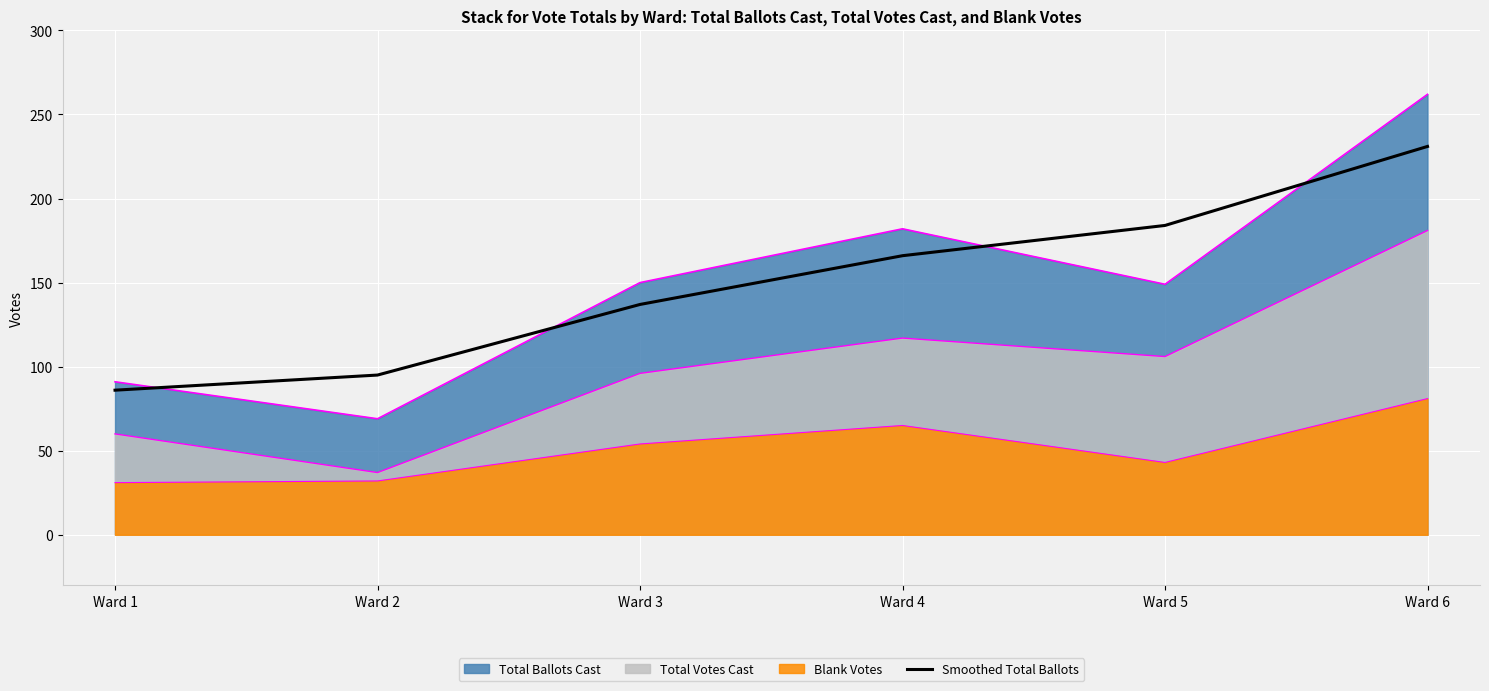

How many lines are shown in the chart?

4